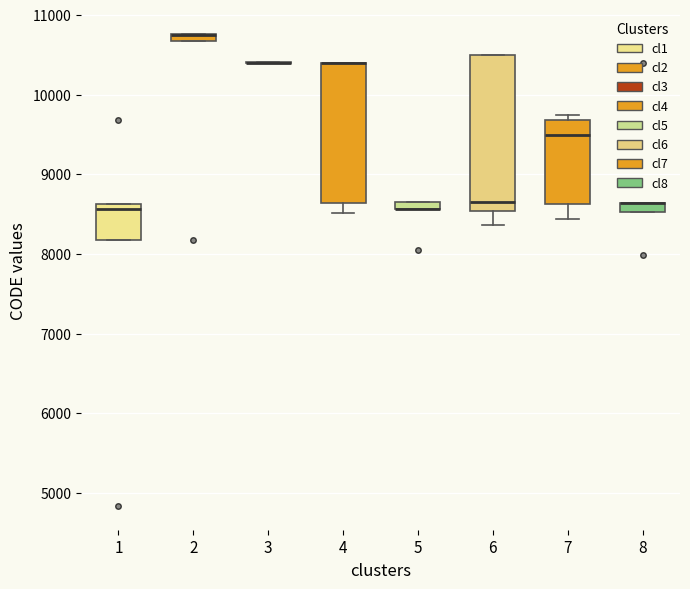

Where is the lower edge of the box at x = 4 on the y-axis? The values are not printed on the chart, so give them approximately, as read against the axis.

8600